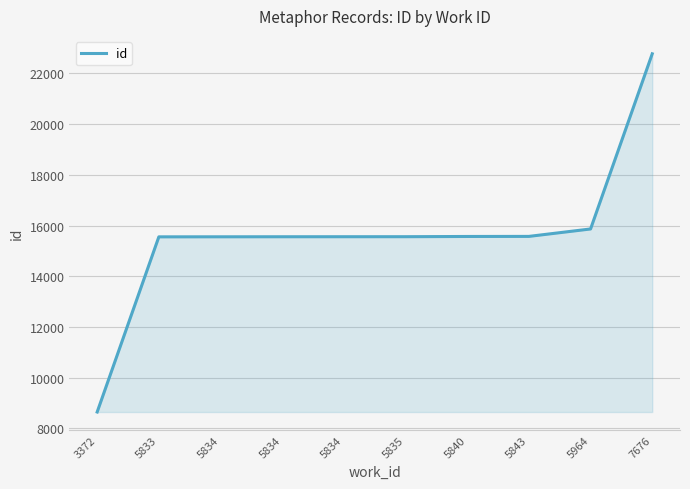

Does the chart have visible grid lines?

Yes